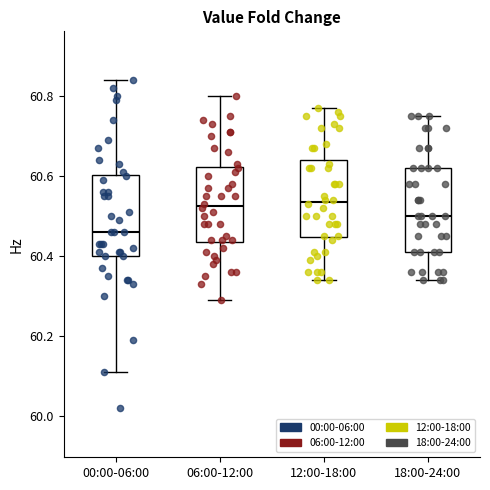

Where does the lower whisker of the box for 18:00-24:00 end on the y-axis? The values are not printed on the chart, so give them approximately, as read against the axis.

60.34